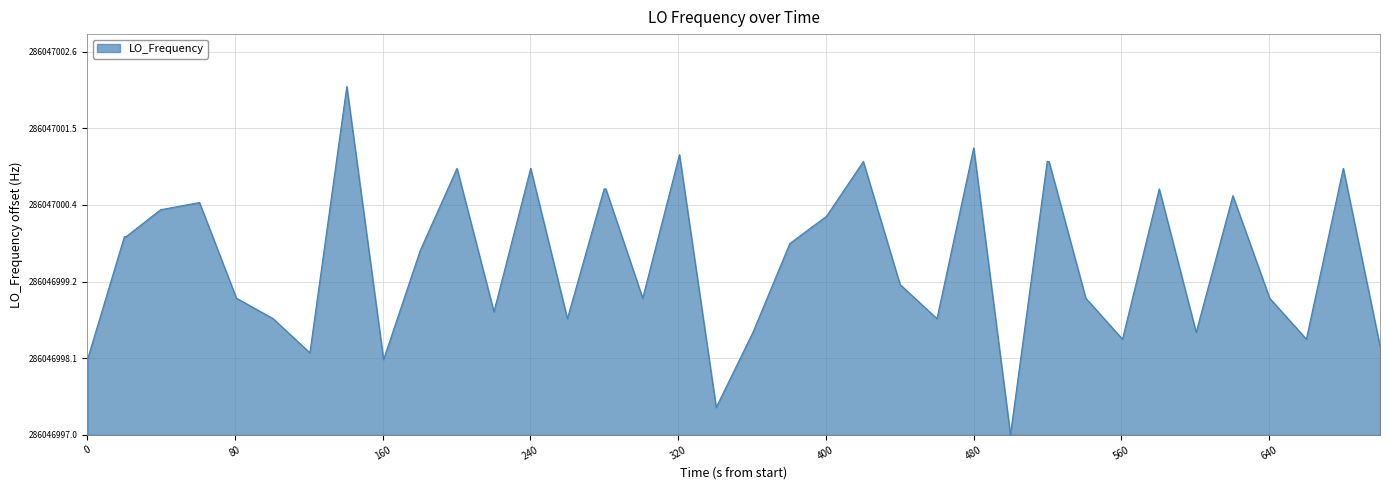

True or false: there are more than 2 points higher than both neighbors.

True